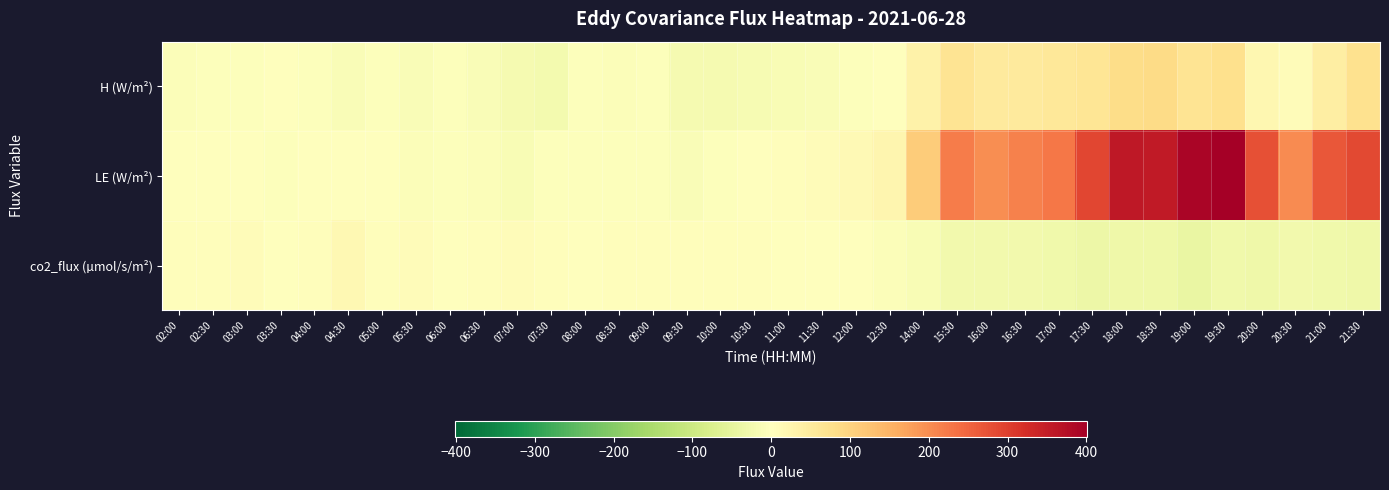

Which series changed the most between 12:30 and 16:00?

LE (W/m²)